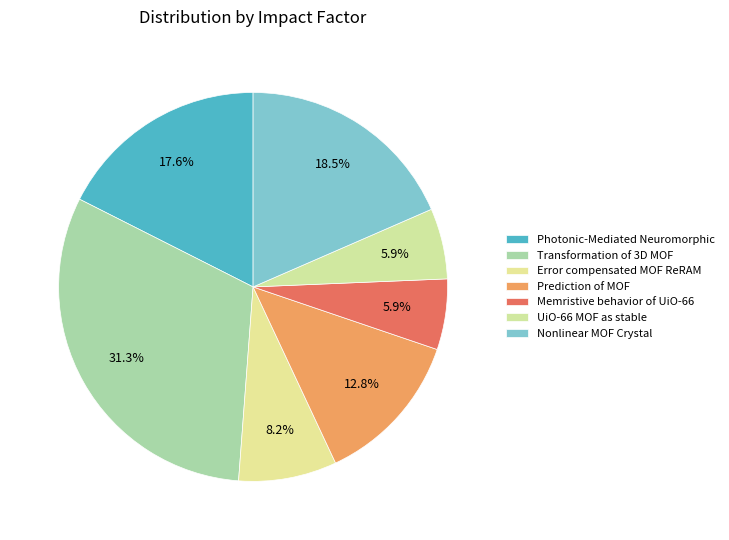

To the nearest percent, what is the difference between the Prediction of MOF and Nonlinear MOF Crystal slice percentages?

6%